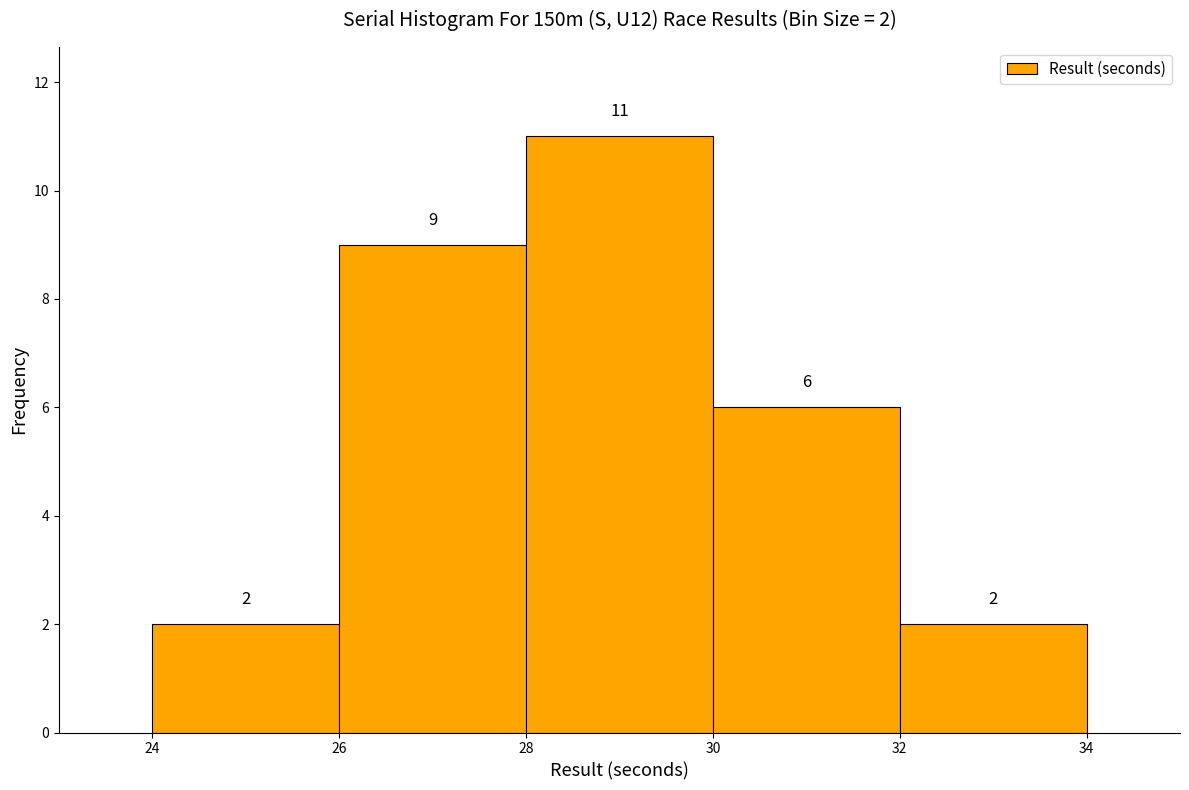

Over which range of the x-axis is the bar tallest?

28 to 30